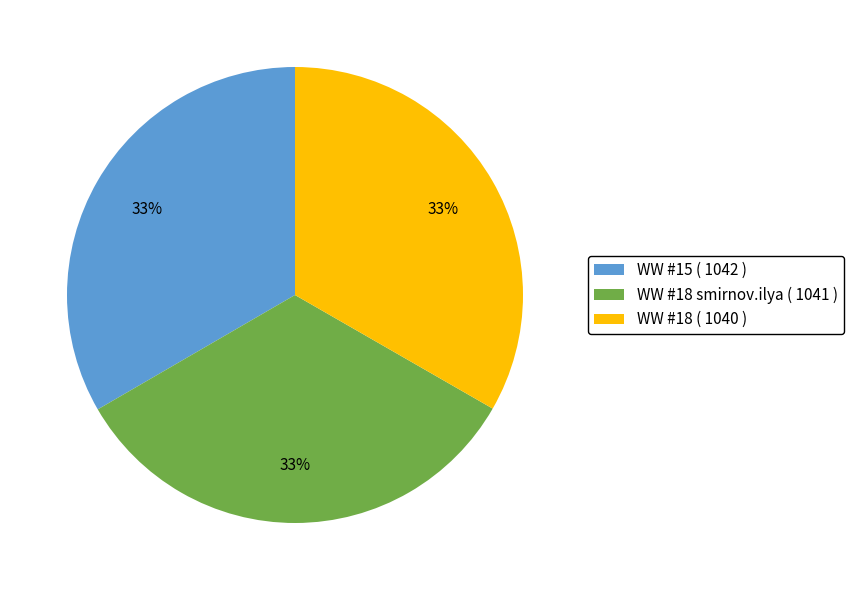

Approximately how many times larger is the value at WW #18 smirnov.ilya ( 1041 ) compared to WW #15 ( 1042 )?

1.0